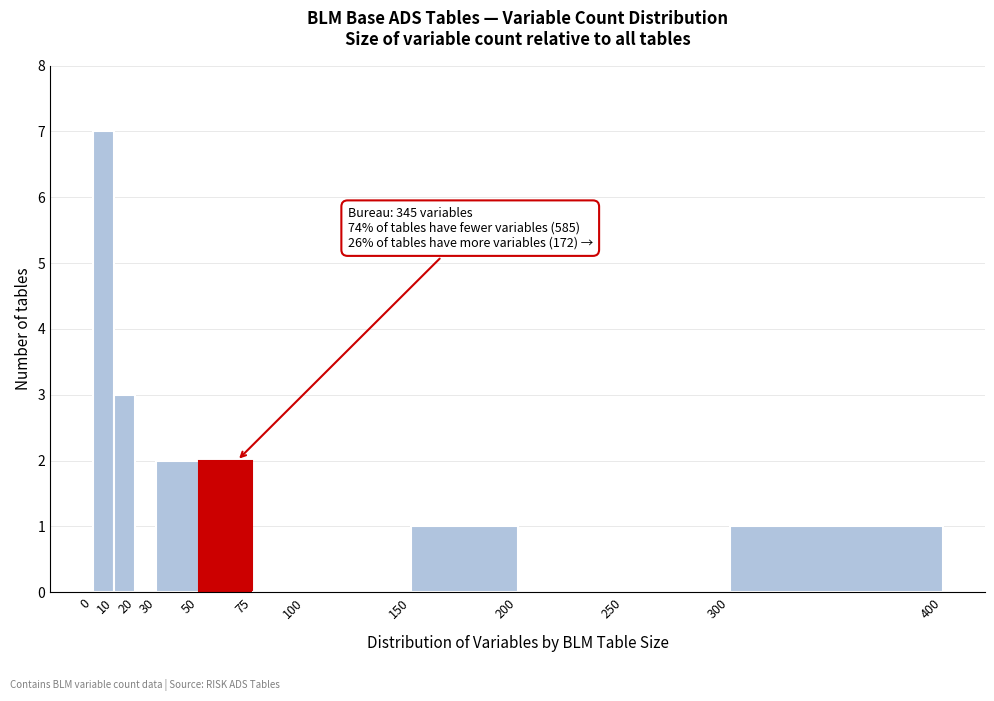

Which range on the x-axis has the tallest bar?

0 to 10